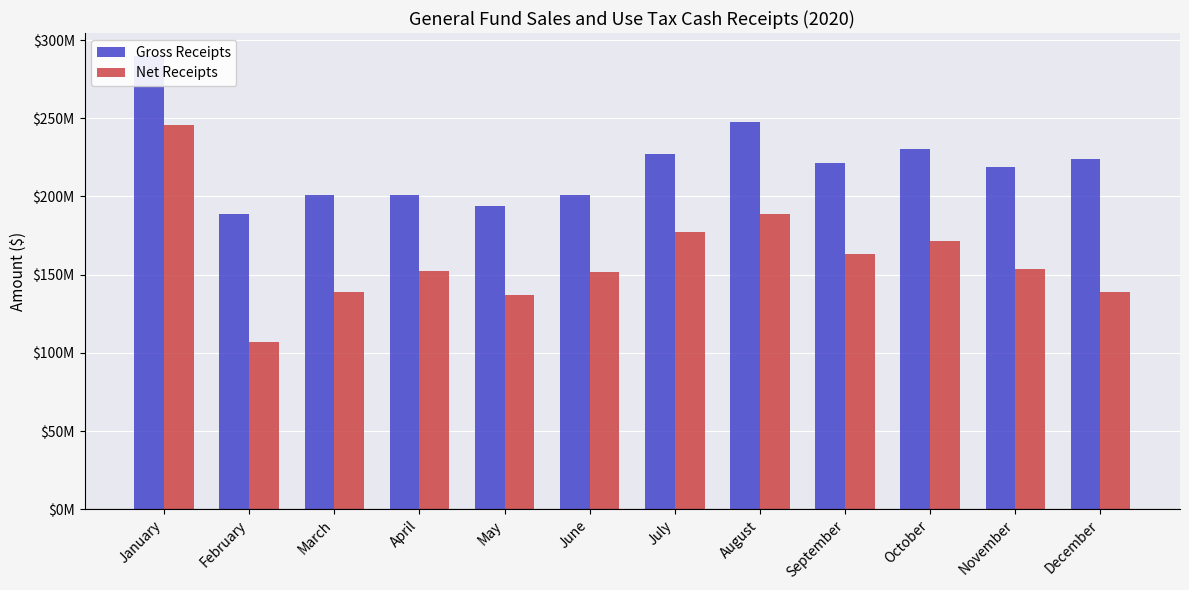

Reading left to right, extract all data points from this chart.

Gross Receipts: 290014217.0	188977331.1	200798796.0	201077256.6	193876284.7	200941955.2	227050783.6	247536348.6	221716297.4	230120645.7	219127292.4	224187827.2
Net Receipts: 245802114.1	107019434.4	138945008.0	152237179.8	137238165.9	151777467.5	177362010.6	189095492.2	163204400.9	171560923.2	153529322.2	138763297.1